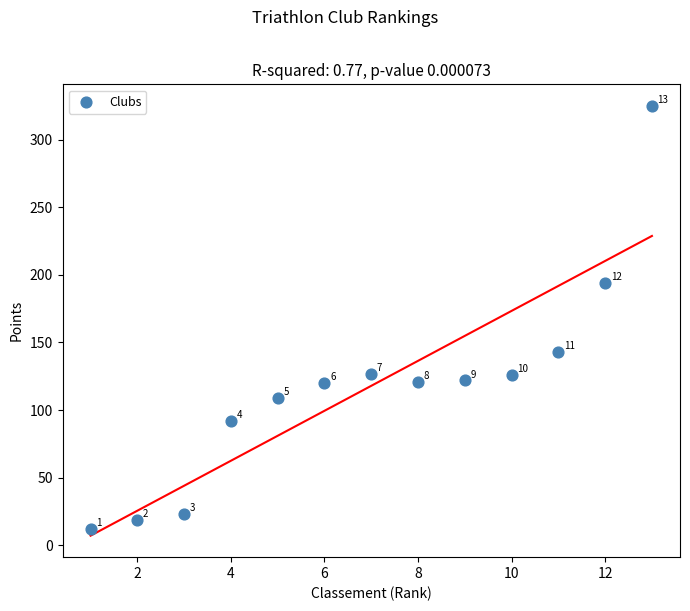

What Y value in the scatter plot is closest to 168?

143